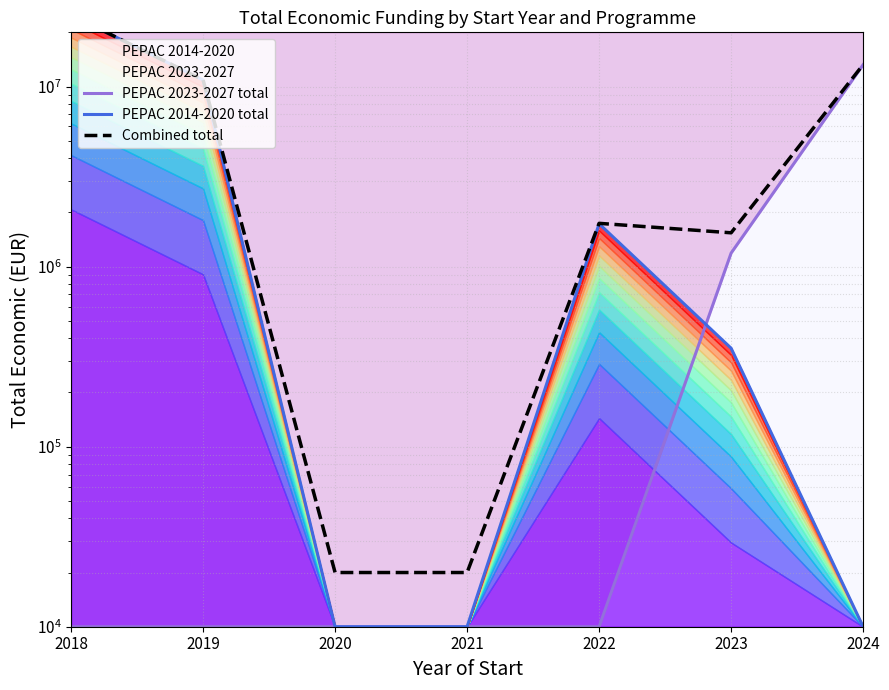

What is the total value across all series at 2021?

40000.0